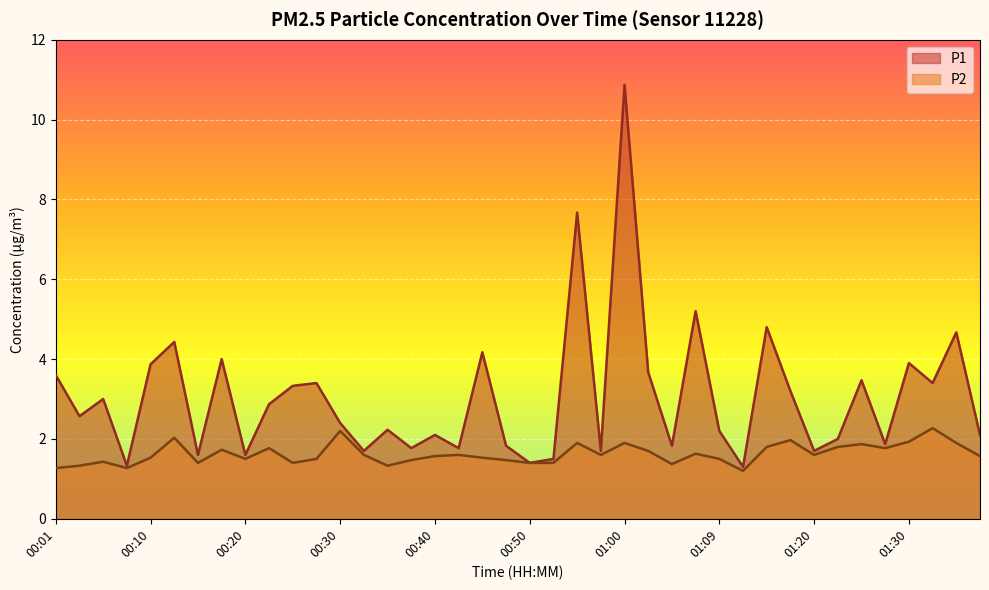

Is it true that P1 equals 2.2 at 01:09?

True